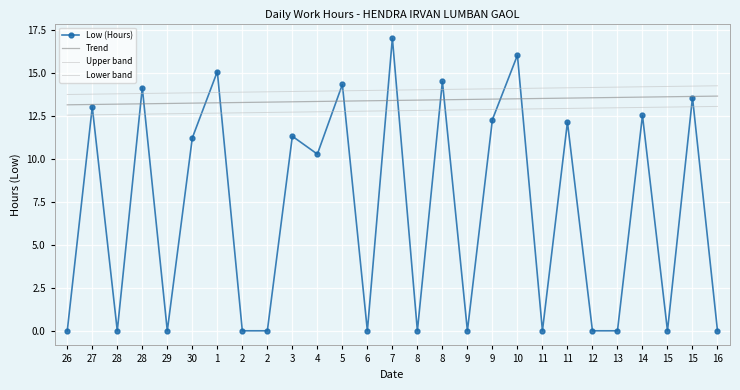

Between which two adjacent categories do Trend and Low (Hours) first intersect?

28 and 28